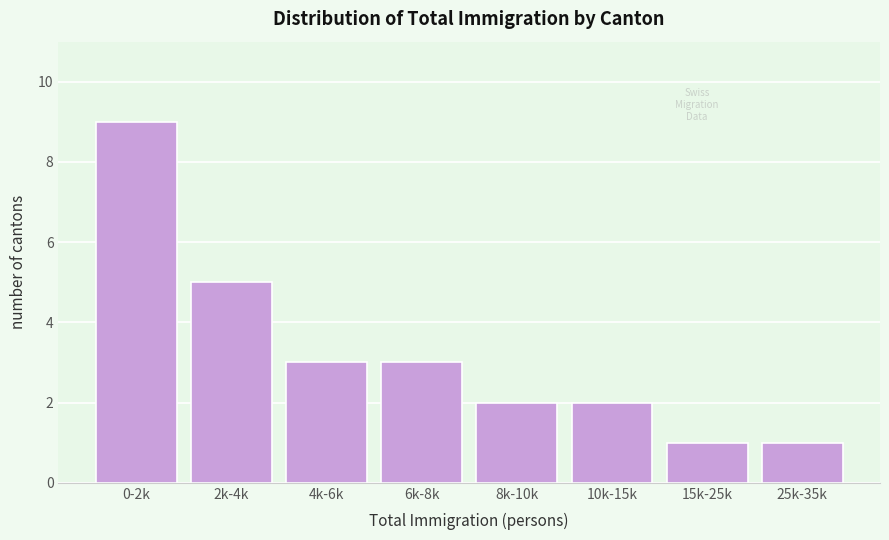

Reading right to left, extract all data points from this chart.

1	1	2	2	3	3	5	9